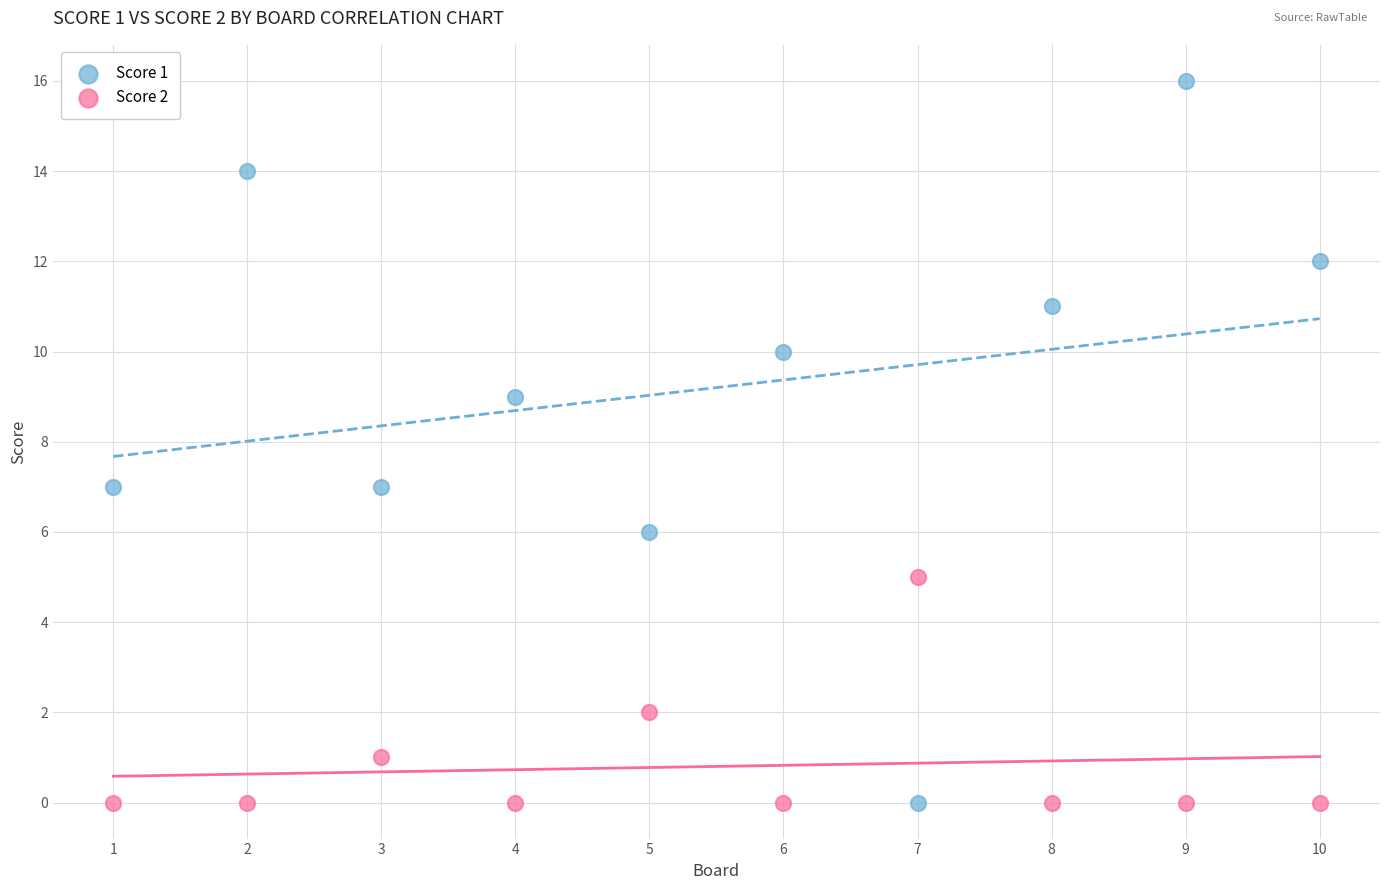

Which series has the widest spread of Y values?

Score 1